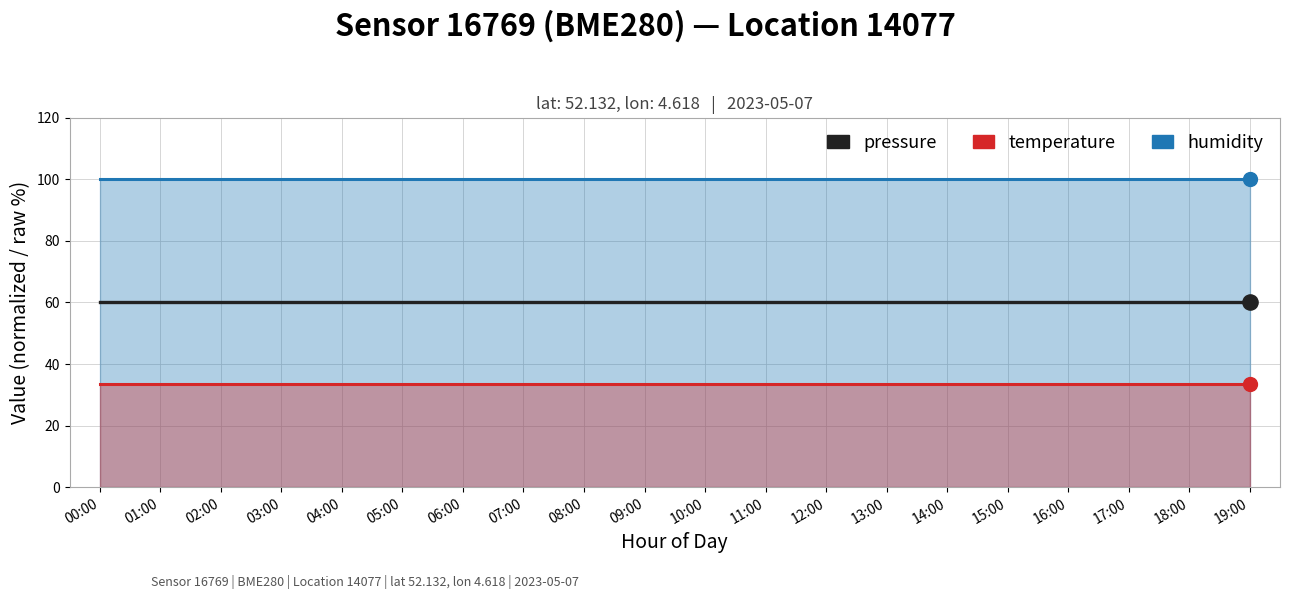

What are all the series names shown in the legend?

humidity, temperature, pressure